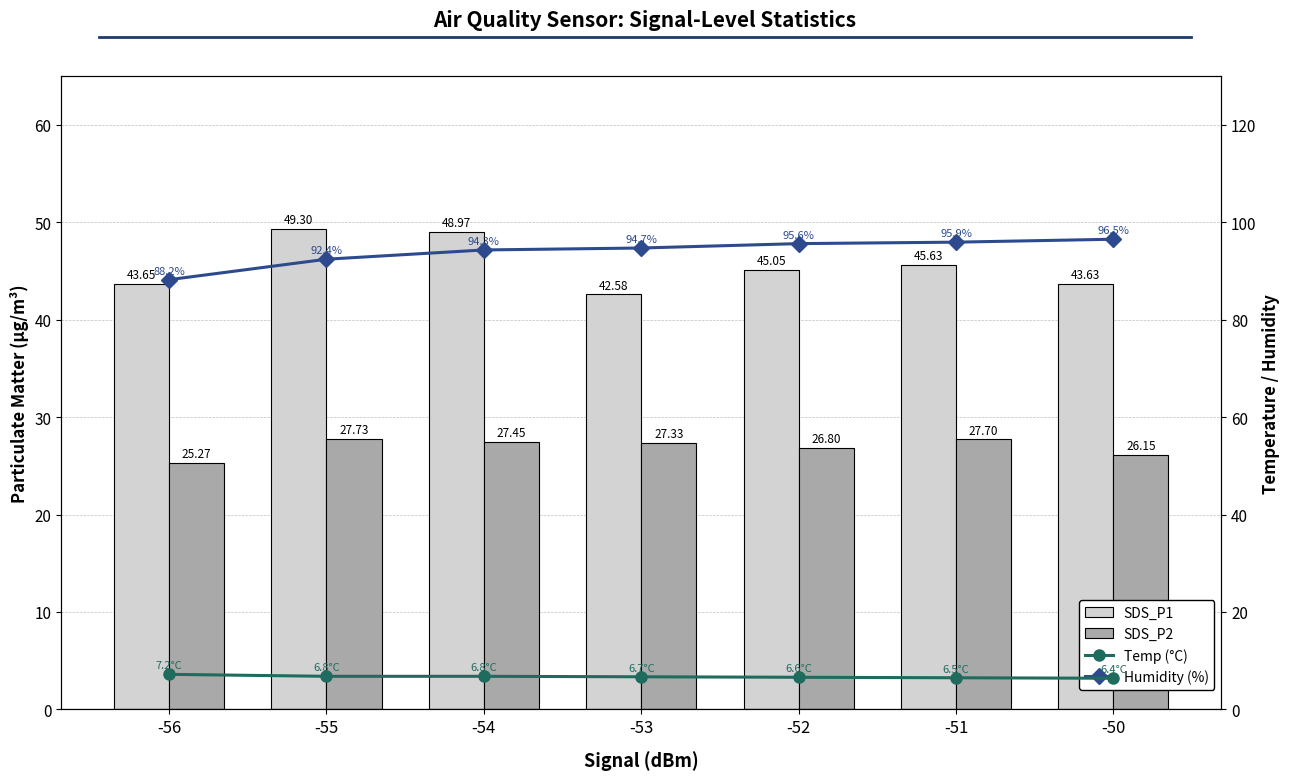

What is the difference between the second highest and second lowest values in the SDS_P2 series?

1.6